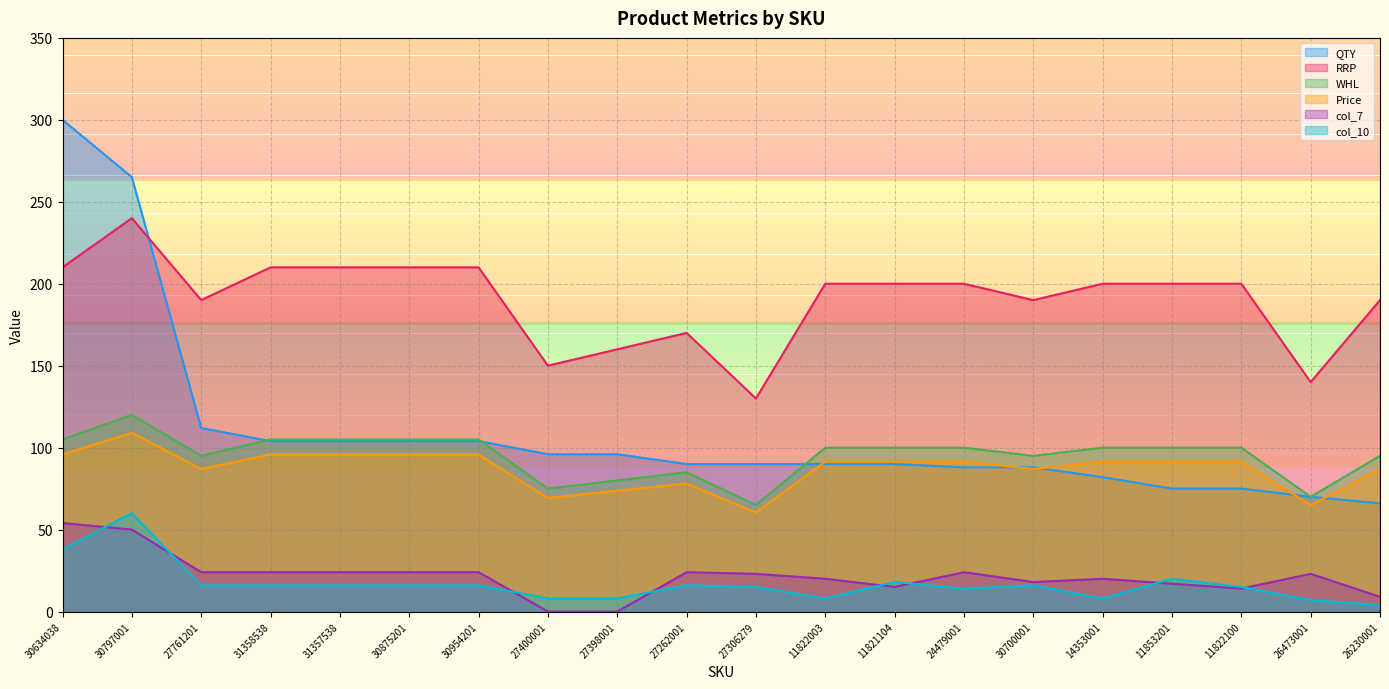

Is the value of RRP at 27306279 greater than the value of col_7 at 31357538?

Yes